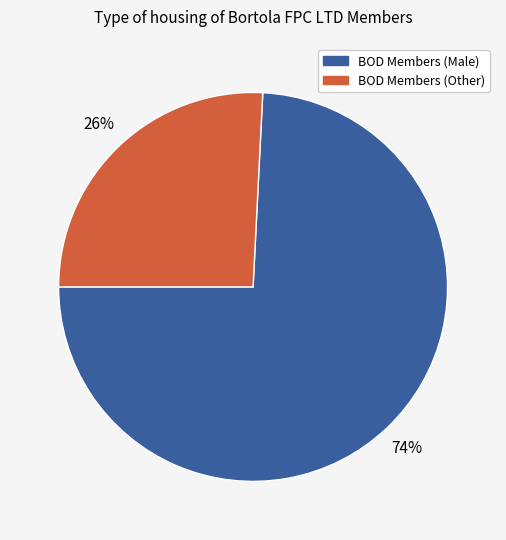

To the nearest percent, what is the difference between the largest and smallest slice percentages?

48%